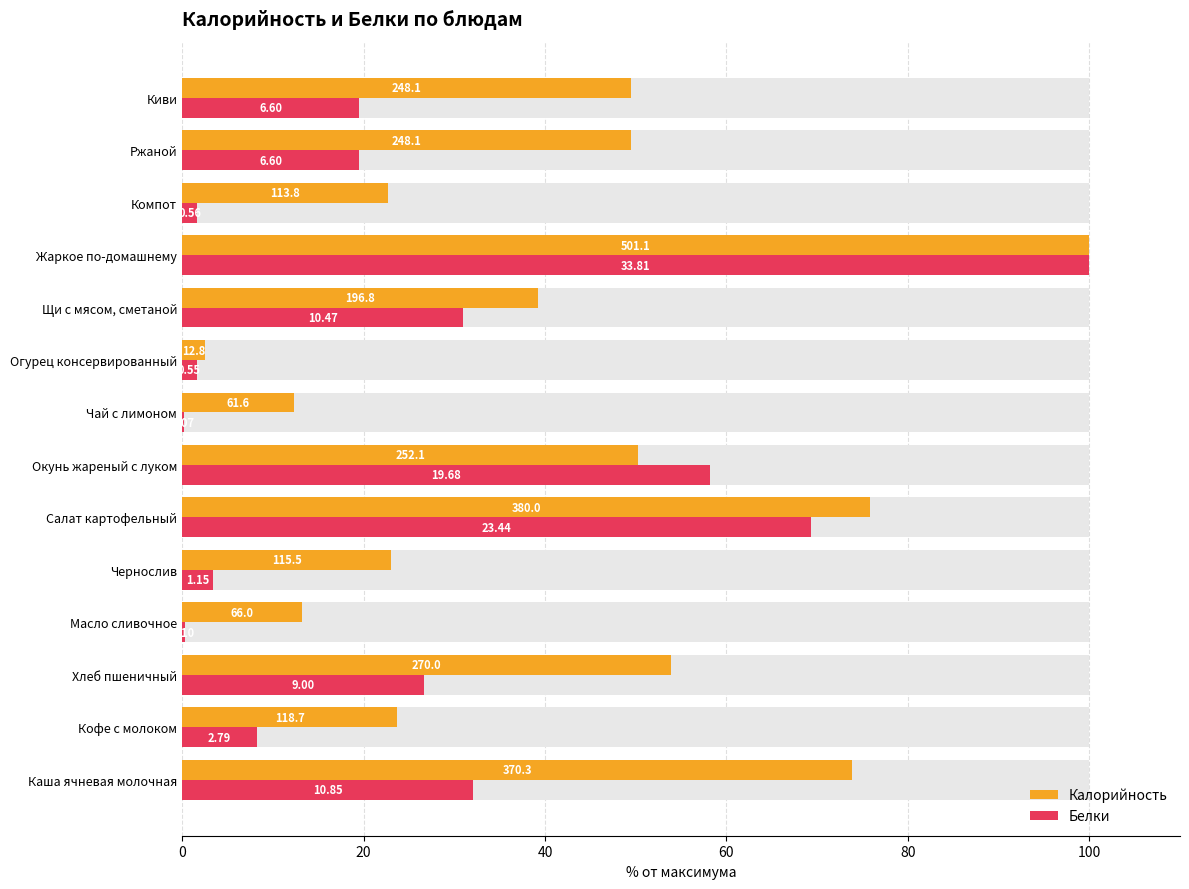

Is it true that Белки equals 43.9 at Щи с мясом, сметаной?

False